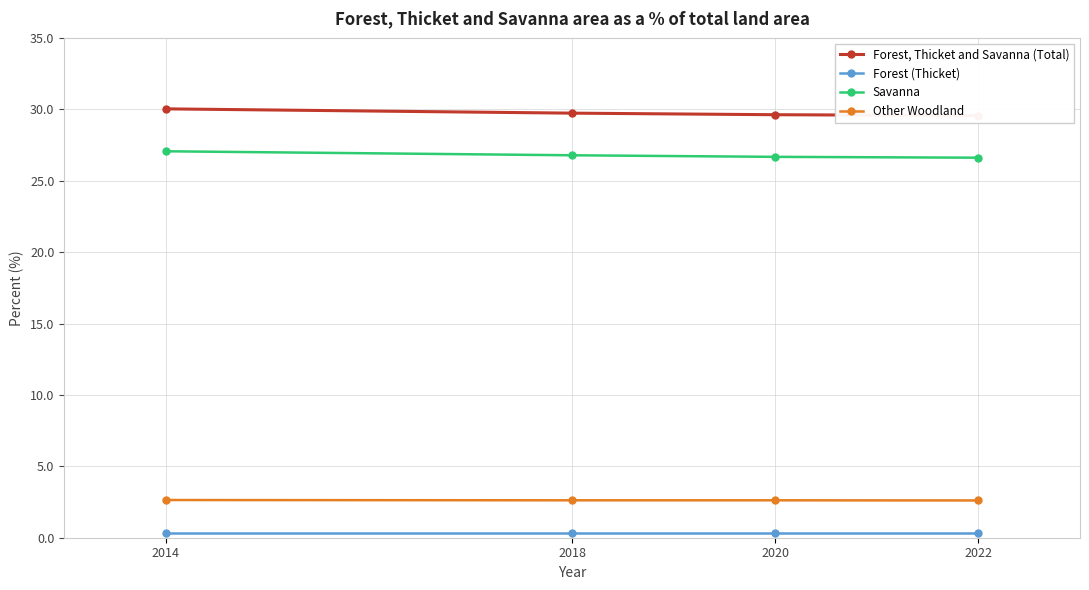

Reading left to right, list all the values displayed in this chart.

Forest, Thicket and Savanna (Total): 30.0	29.7	29.6	29.6
Forest (Thicket): 0.3	0.3	0.3	0.3
Savanna: 27.1	26.8	26.7	26.6
Other Woodland: 2.6	2.6	2.6	2.6